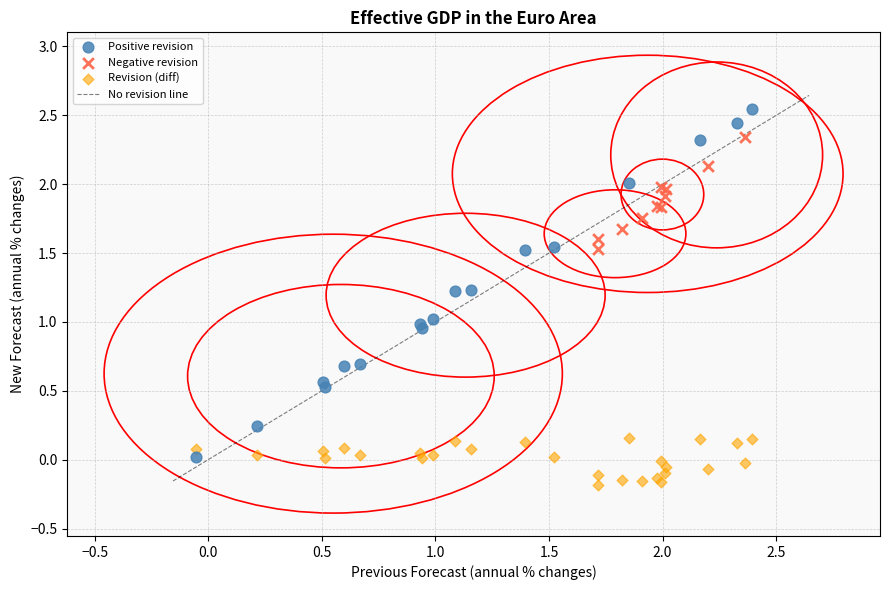

Which series has the widest spread of Y values?

Positive revision